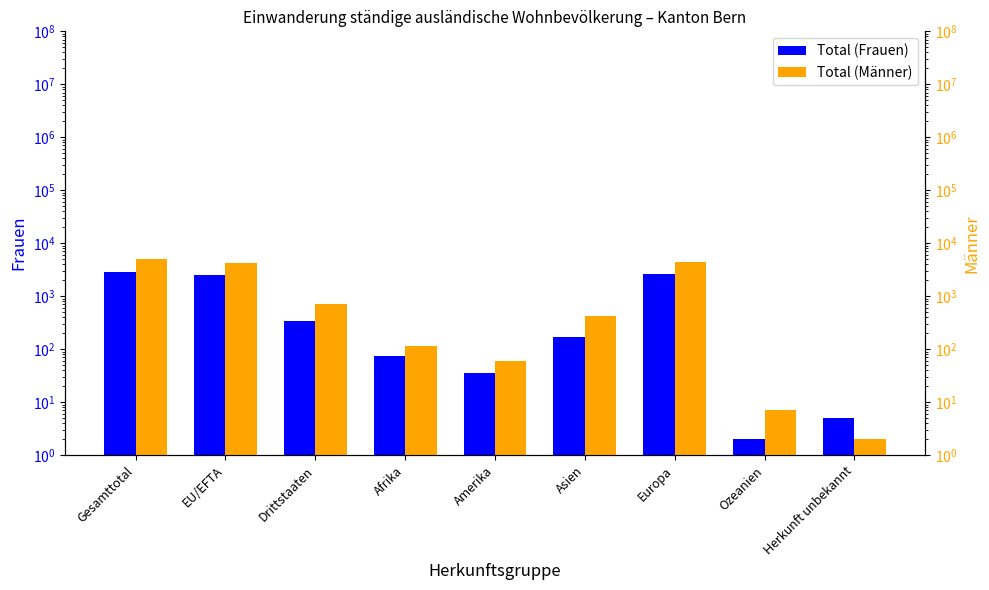

Which label corresponds to the largest value in the chart?

Gesamttotal